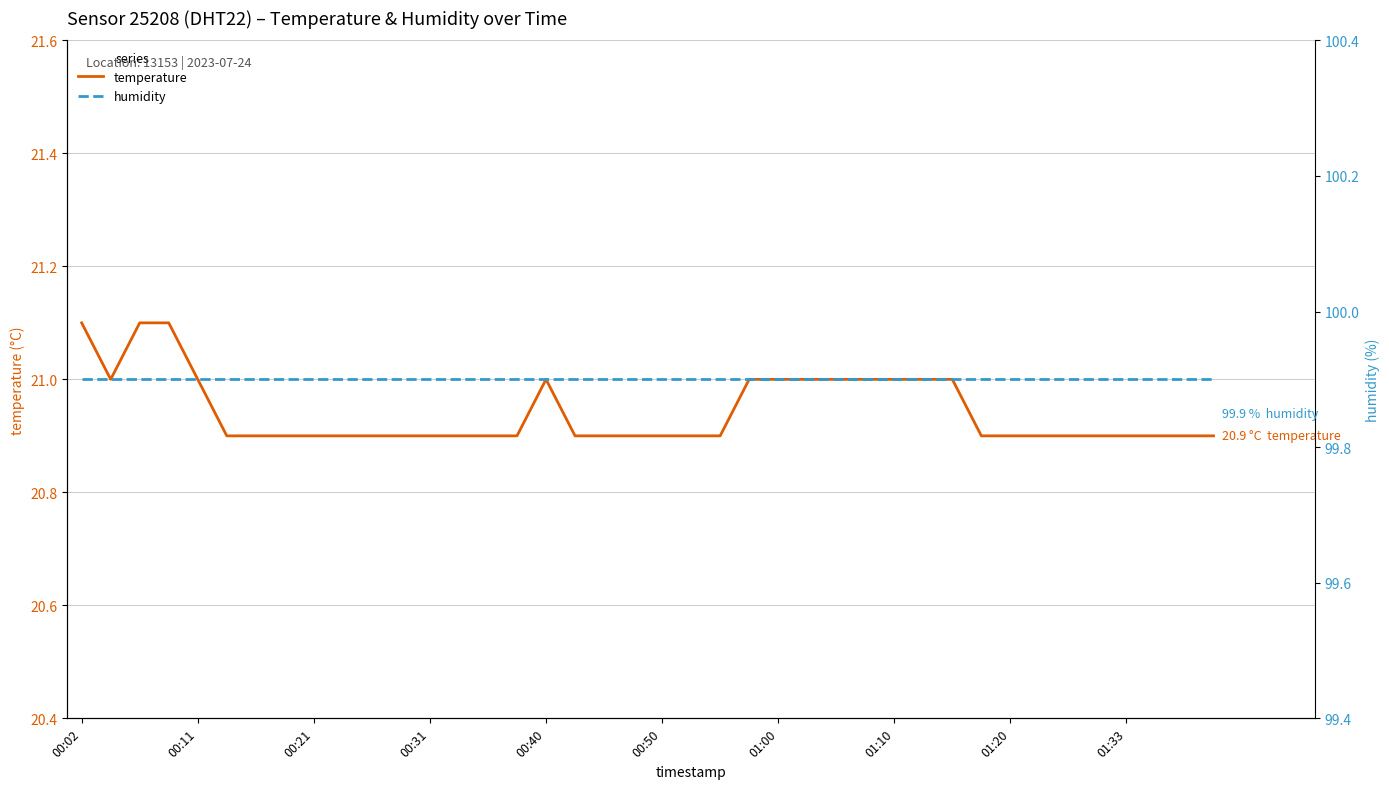

True or false: temperature and humidity intersect in this chart.

False